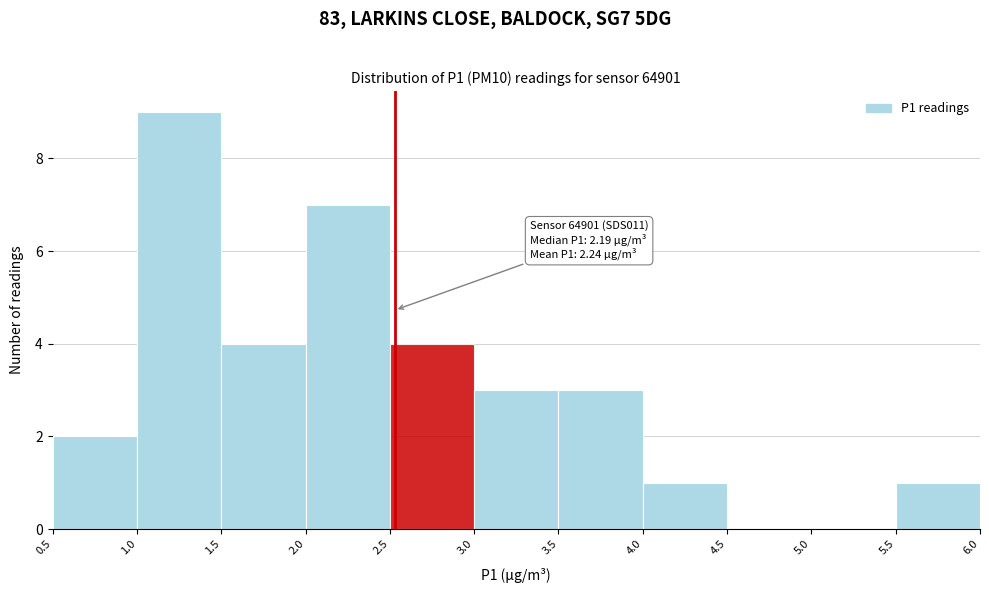

Over which range of the x-axis is the bar tallest?

1.0 to 1.5